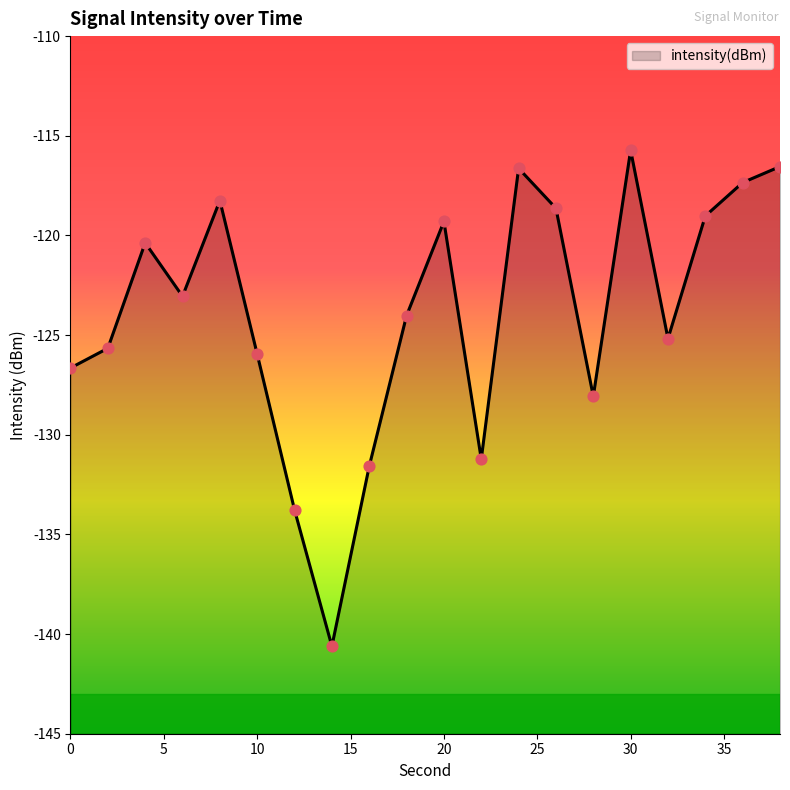

Which has a higher value, 24 or 14?

24